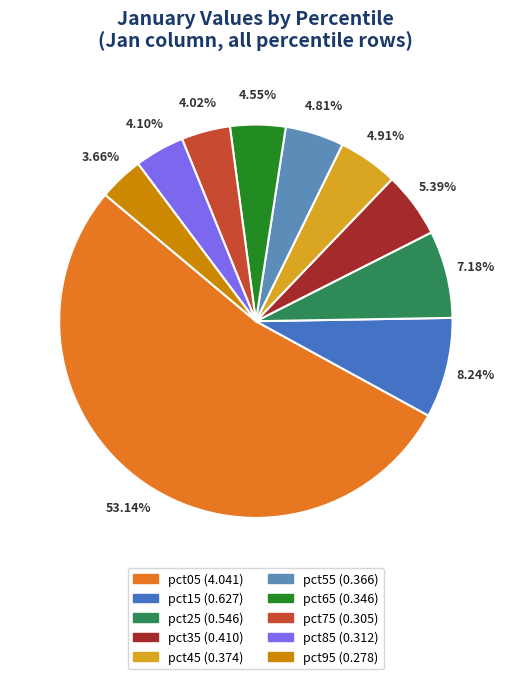

Which slice is the smallest?

pct95